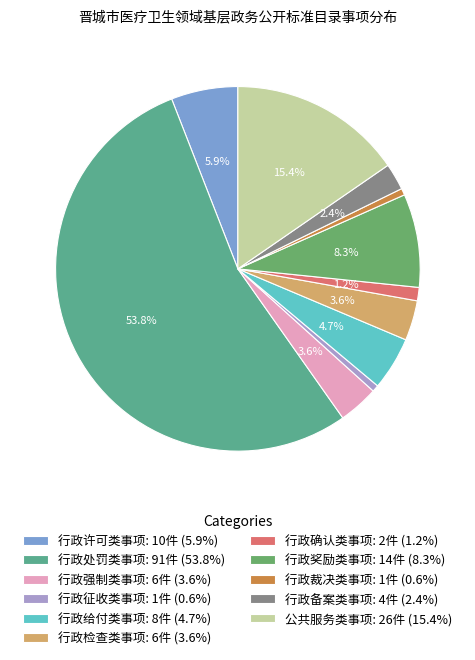

What percentage is the 行政处罚类事项 slice, to the nearest percent?

54%